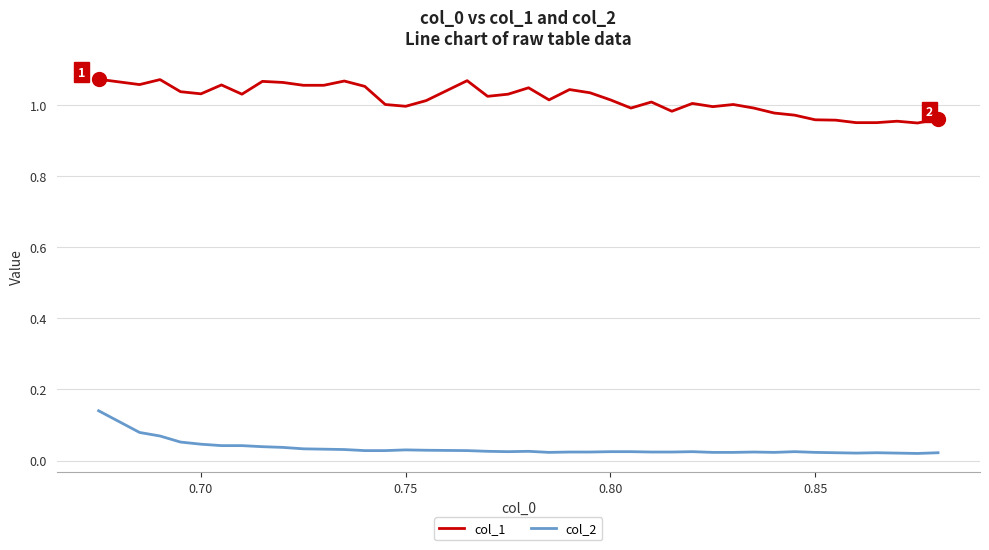

List the series in order of their overall mean, lowest first.

col_2, col_1